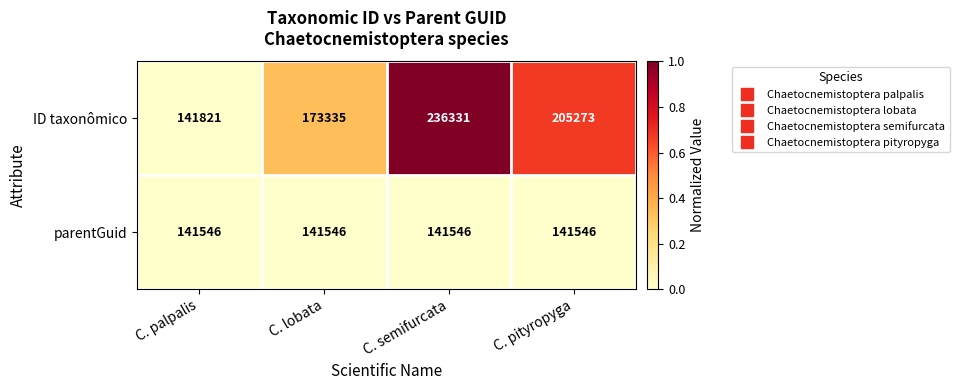

The value of parentGuid at C. semifurcata is 57674. True or false?

False